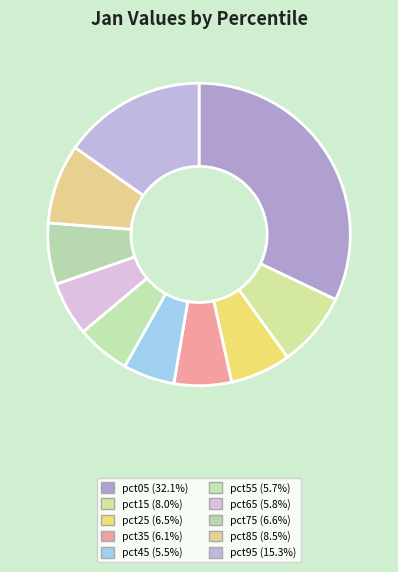

Does pct15 represent more than half of the total?

No